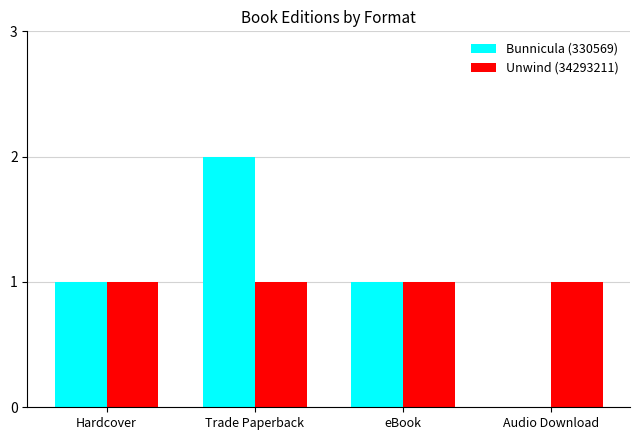

How many categories are shown in the chart?

4